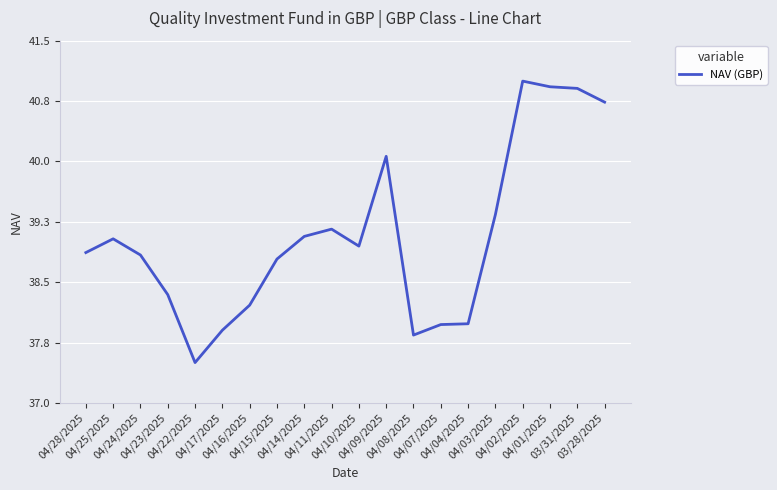

Is this an area chart (filled region under the line)?

No